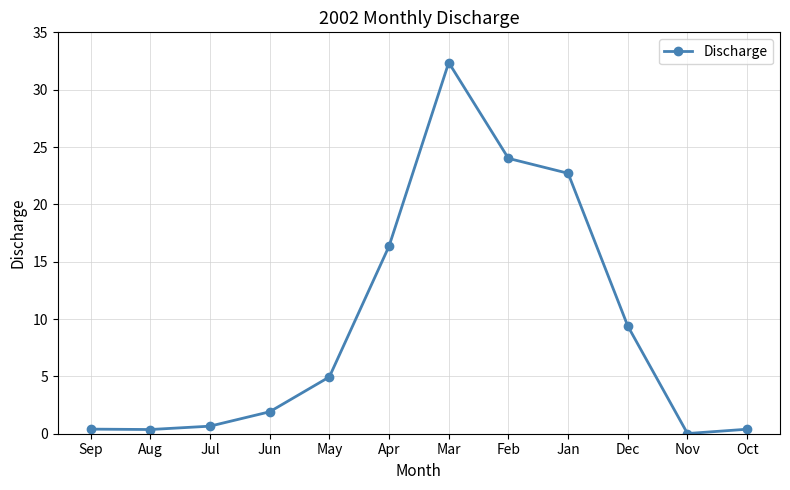

What is the sum of all values?

113.5